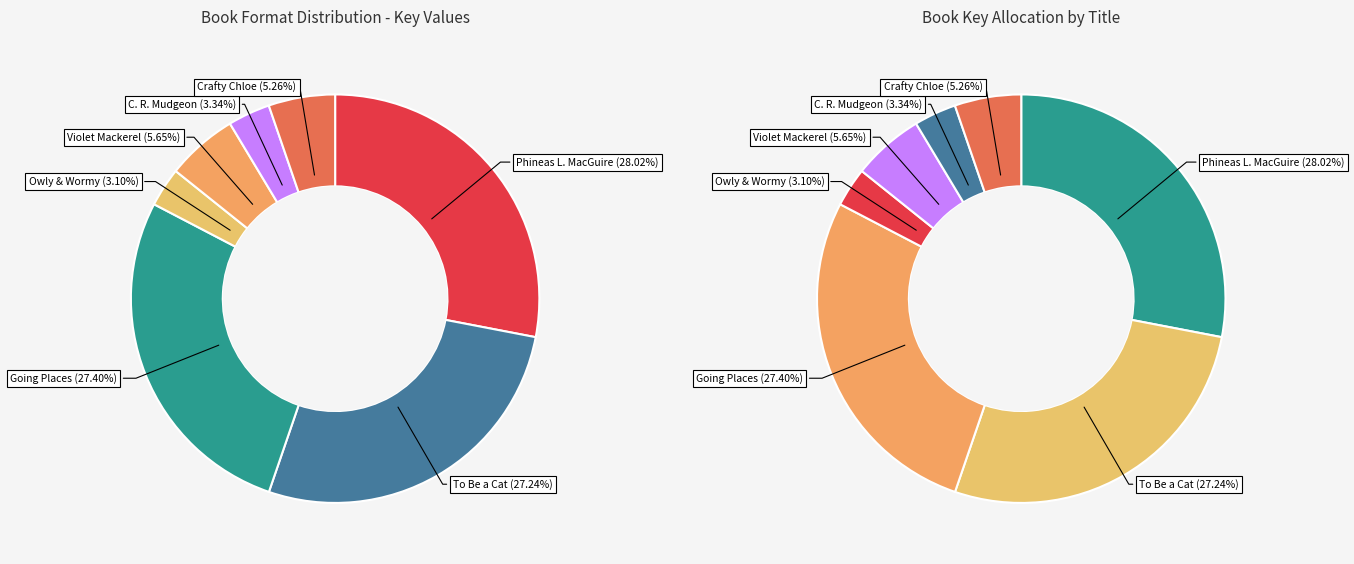

Rank the categories by value from highest to lowest.

Phineas L. MacGuire Gets Cooking!, Going Places, To Be a Cat, Violet Mackerel's Brilliant Plot, Crafty Chloe, C. R. Mudgeon, Owly & Wormy